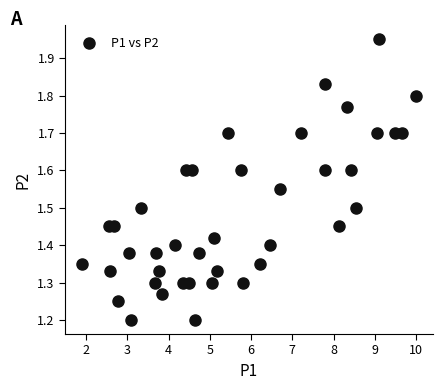

What is the range of X values (max minus min)?

8.1